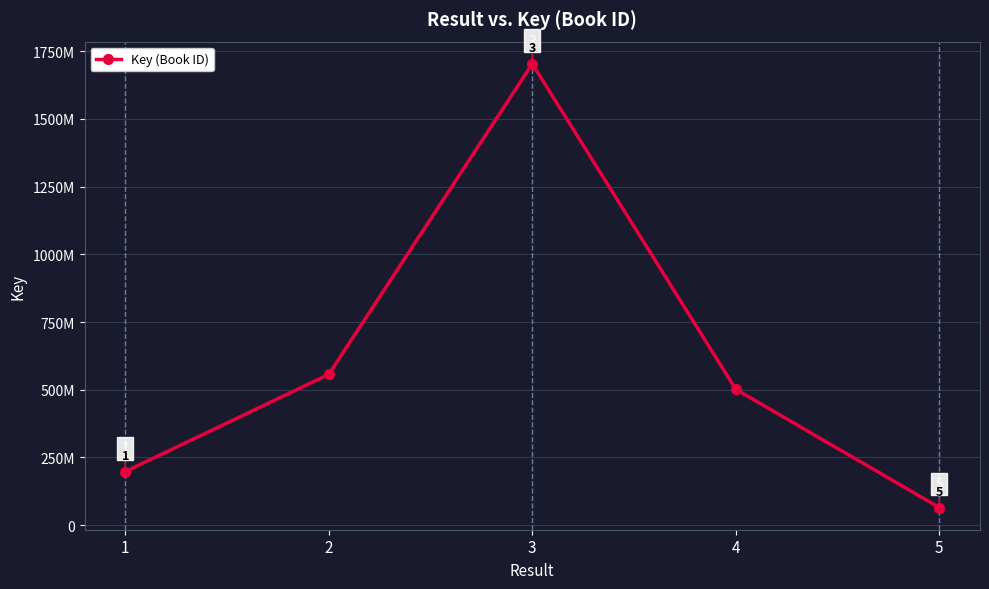

Is this an area chart (filled region under the line)?

No